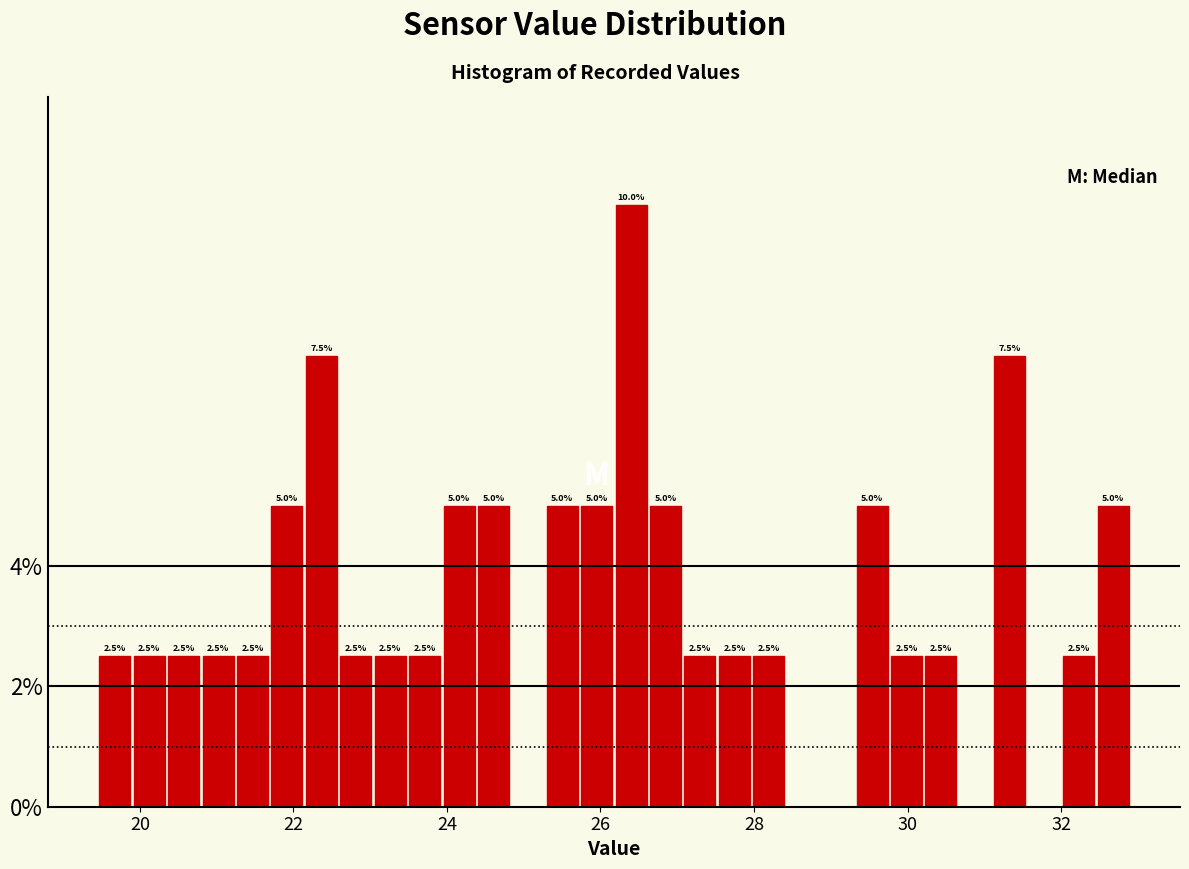

Read against the x-axis, roughly where is the centre of the tallest bar?

26.4